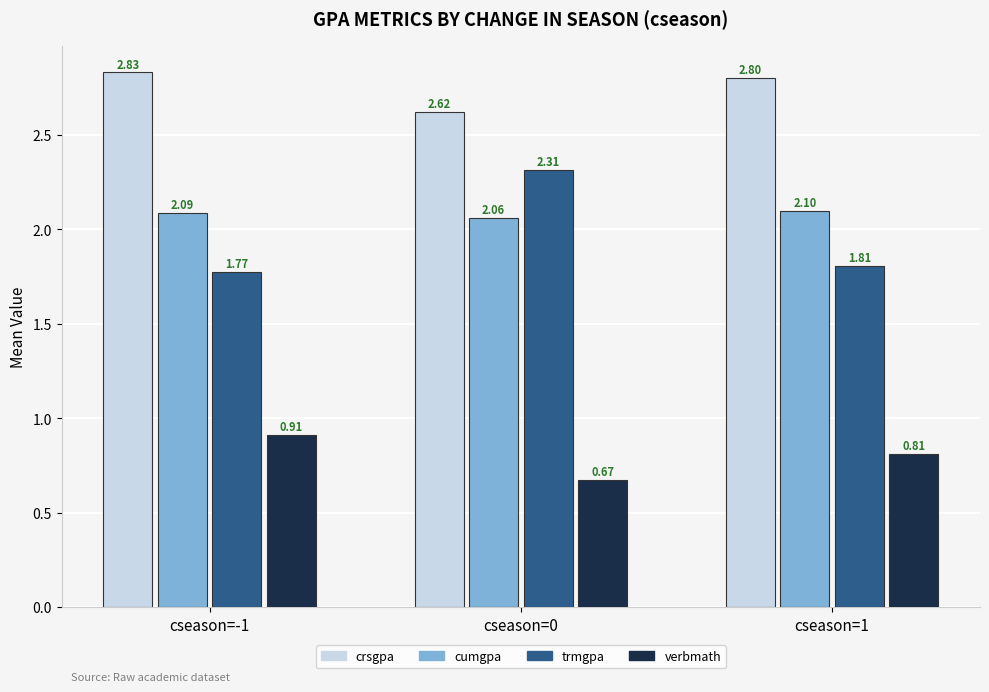

What are all the series names shown in the legend?

crsgpa, cumgpa, trmgpa, verbmath